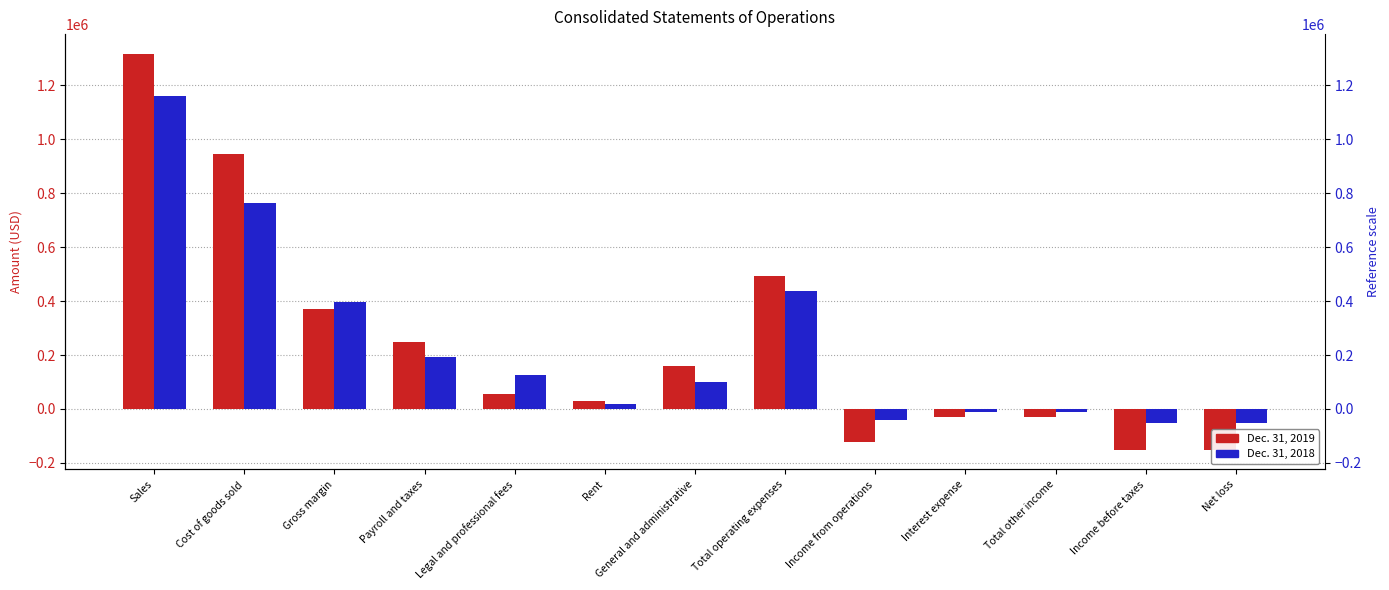

Which series has the largest range (max minus min)?

Dec. 31, 2019